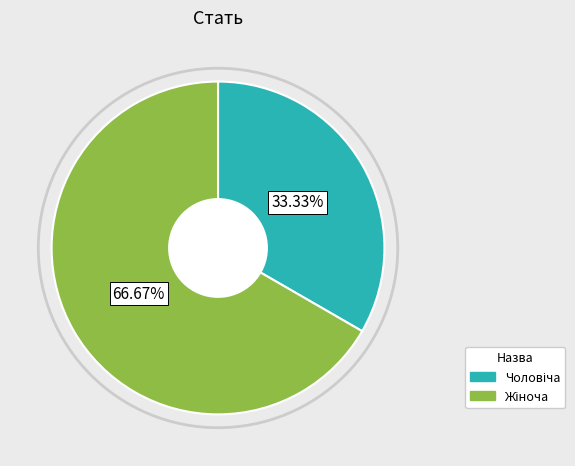

Is there a majority slice in this chart?

Yes